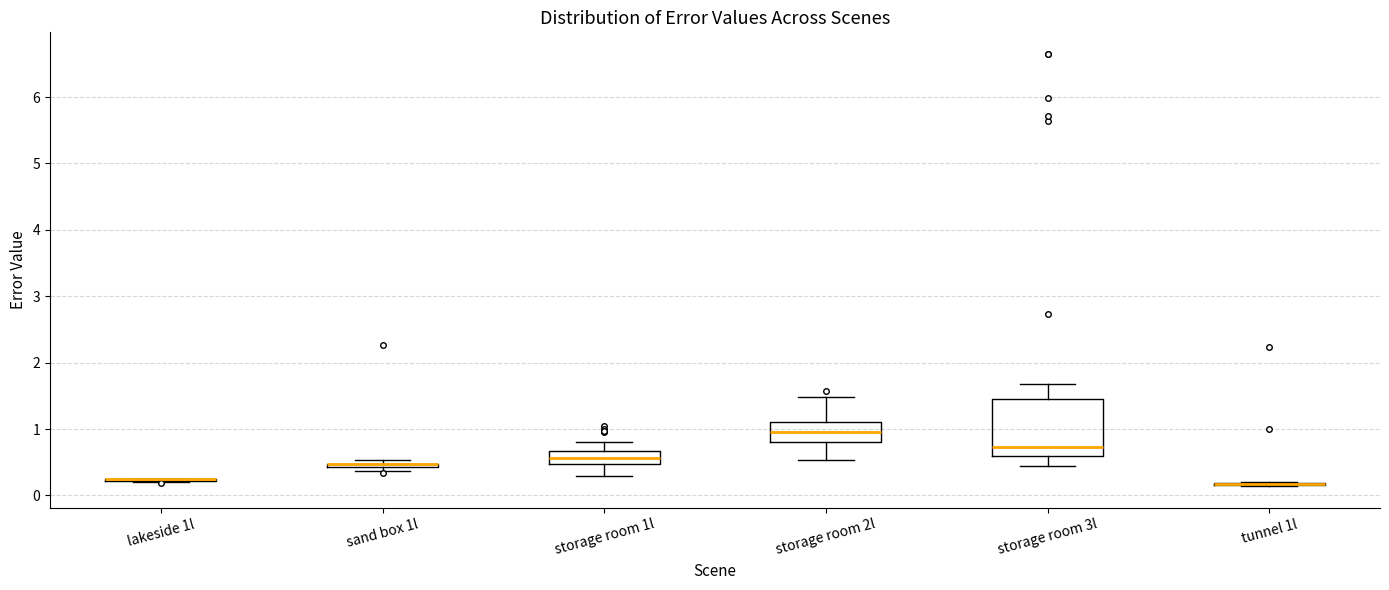

Where does the median line of the box for storage room 1l sit on the y-axis? The values are not printed on the chart, so give them approximately, as read against the axis.

0.6